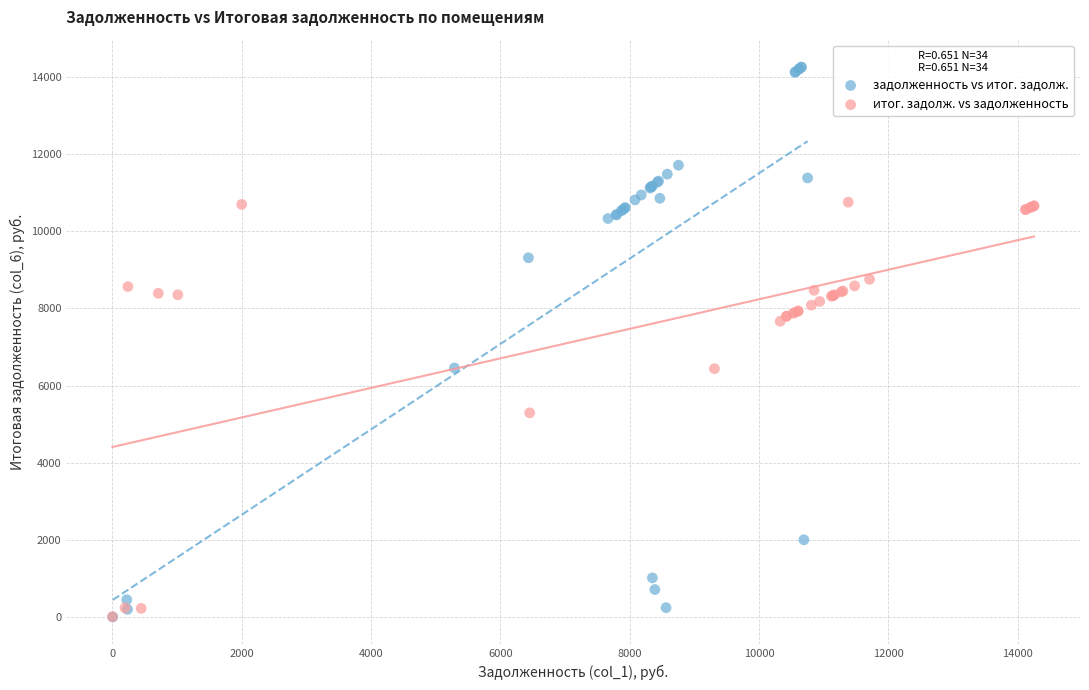

Which series contains the highest Y value?

задолженность vs итог. задолж.